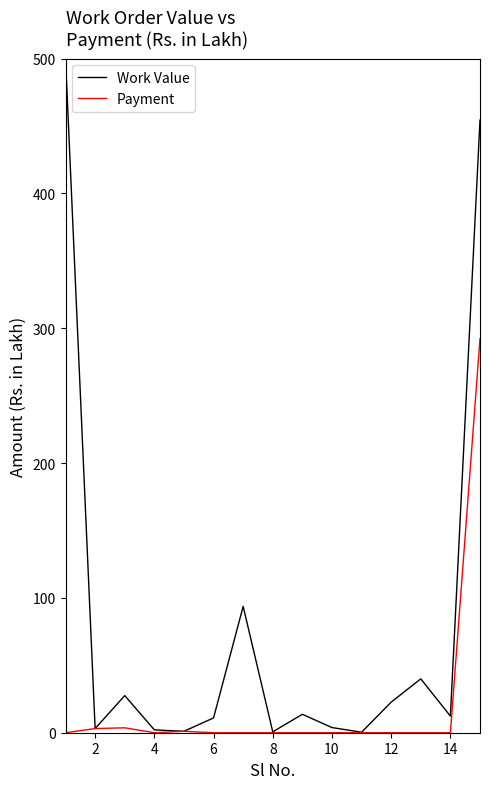

Rank the series by their average value, from highest to lowest.

Work Value, Payment